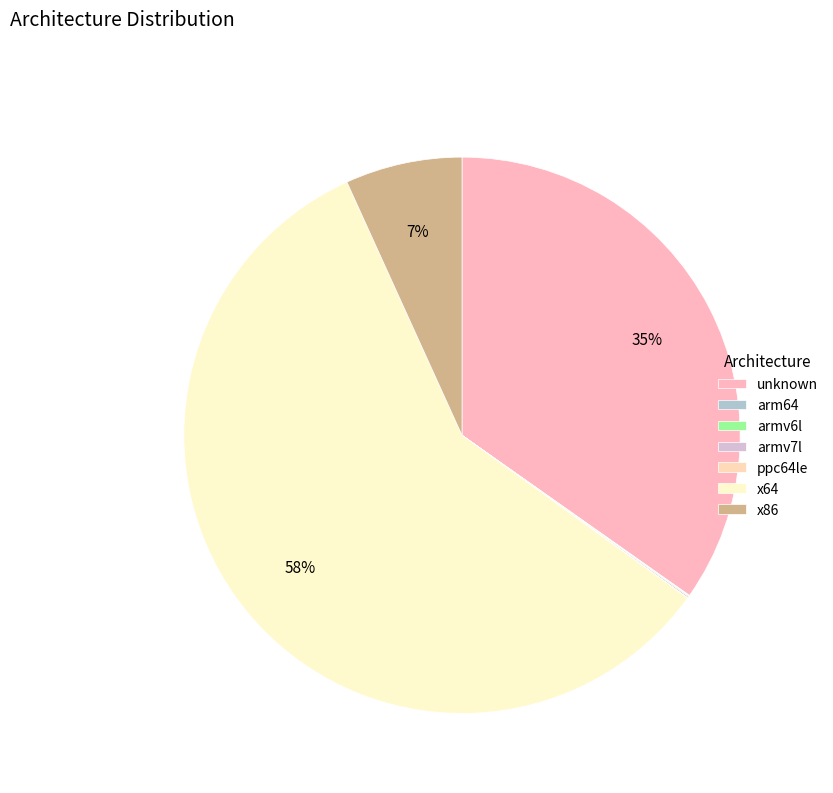

What is the largest slice in the pie chart?

x64